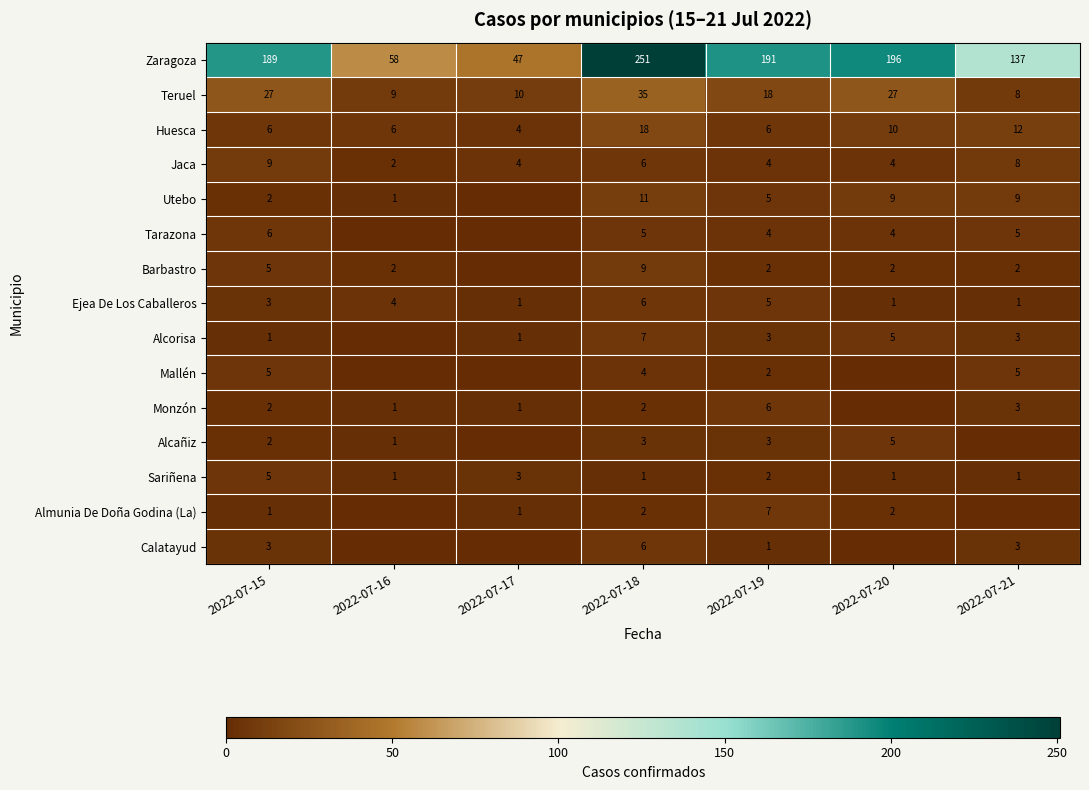

What is the difference between the maximum and second lowest values in the Sariñena series?

4